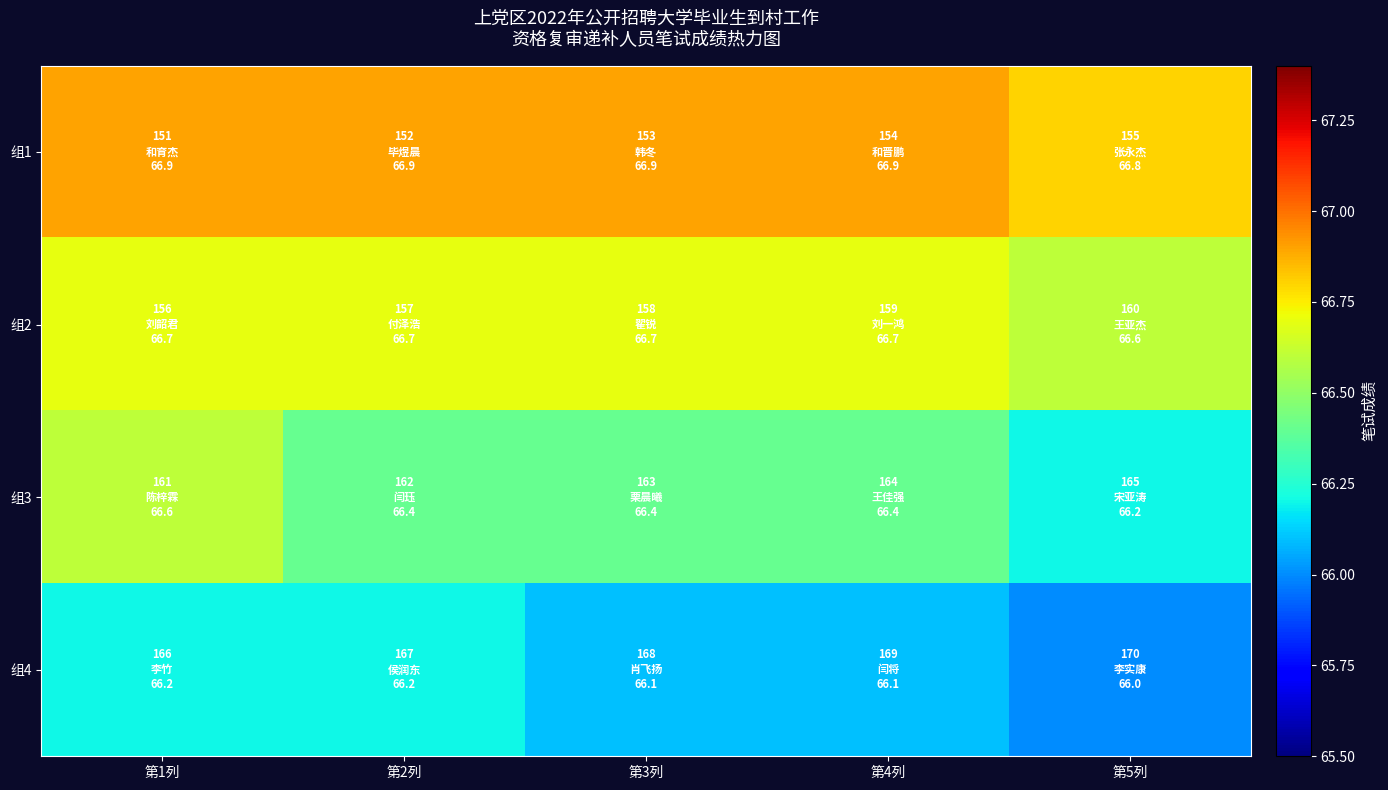

Which series changed the most between 第4列 and 第5列?

组3